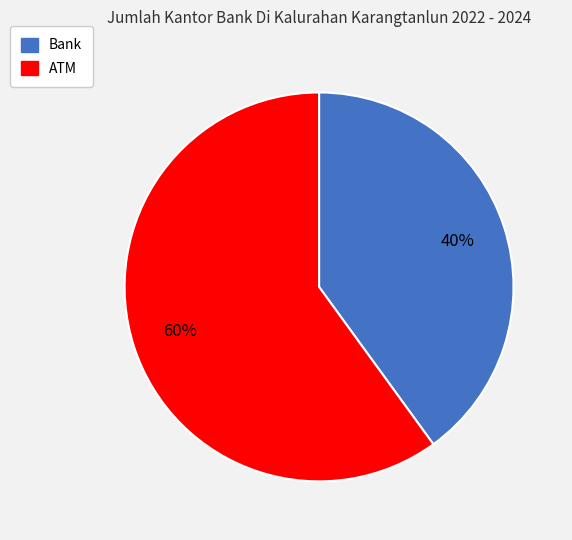

Which category has the biggest portion of the pie?

ATM